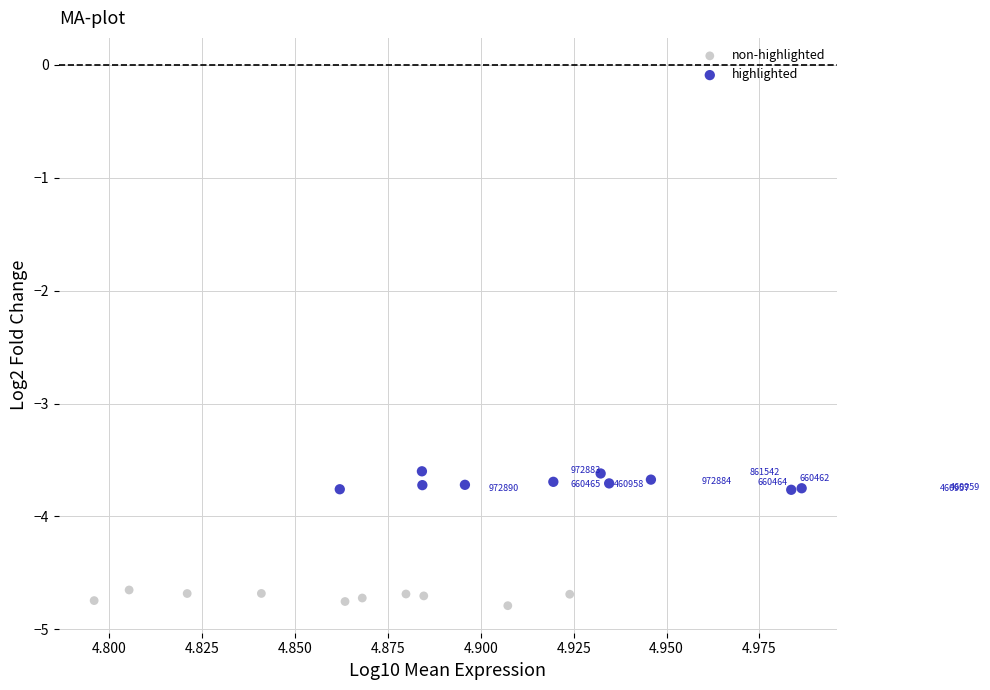

Which series contains the lowest Y value?

non-highlighted